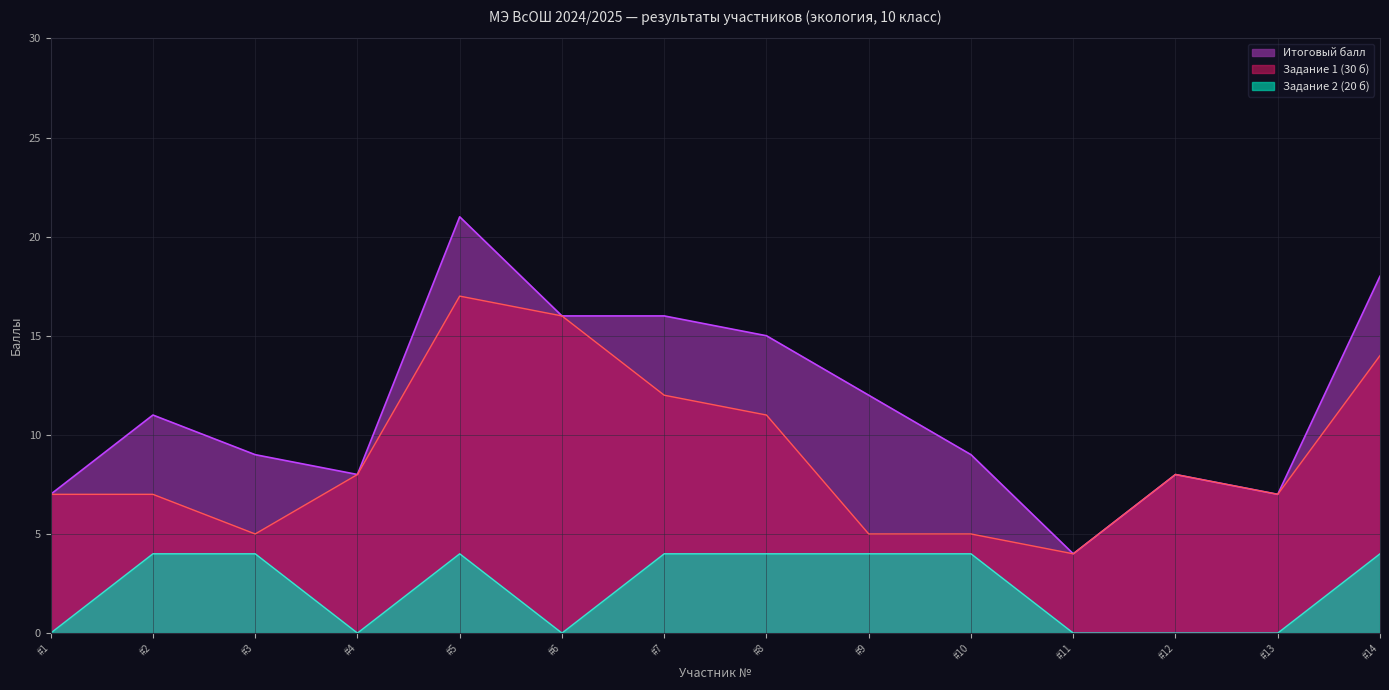

What is the spread (max minus min) of values at #6?

16